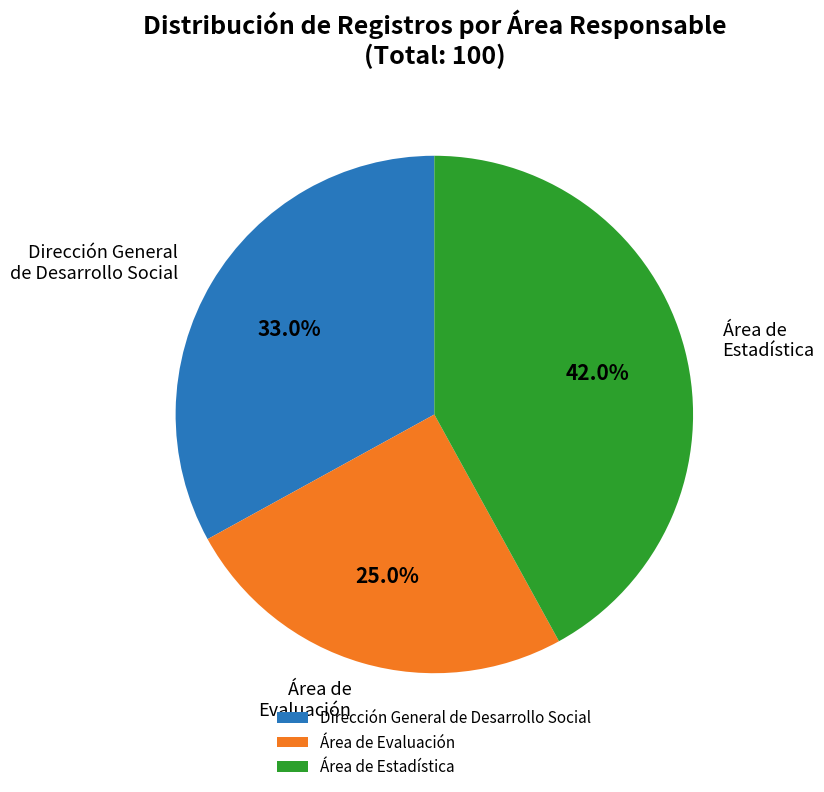

How many segments does this pie chart have?

3